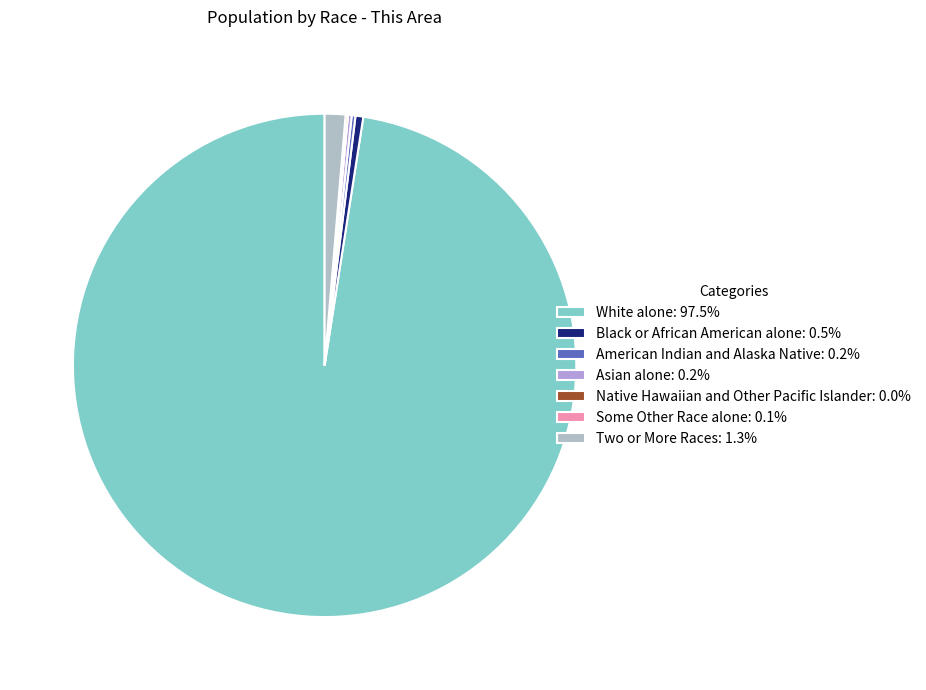

To the nearest percent, what is the average slice percentage?

14%